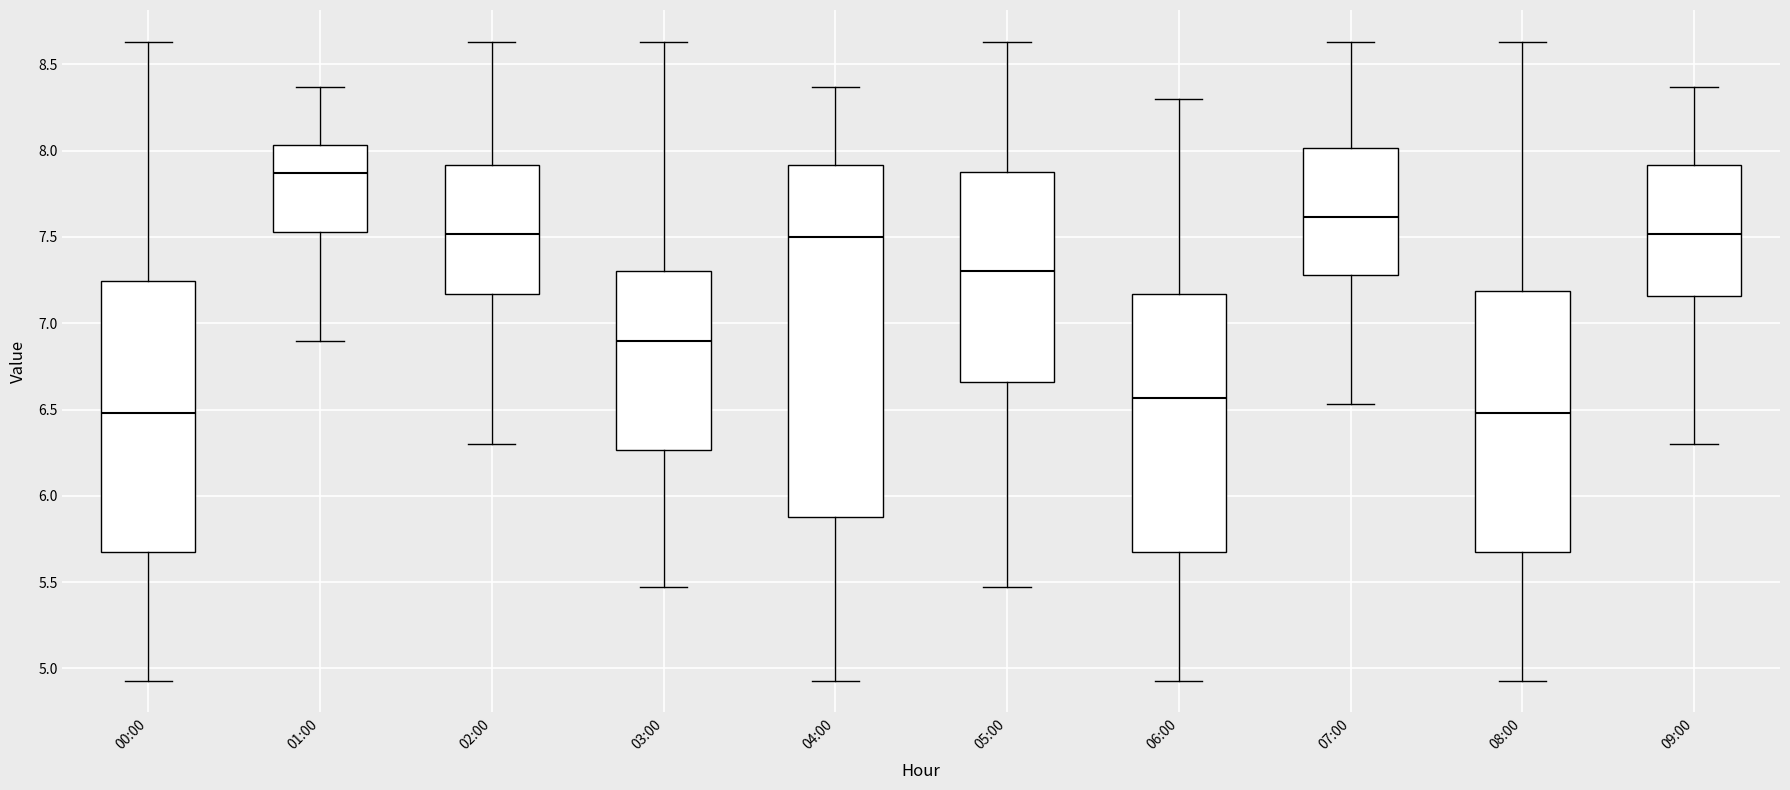

Which box is the tallest, from its lower edge to its upper edge?

04:00